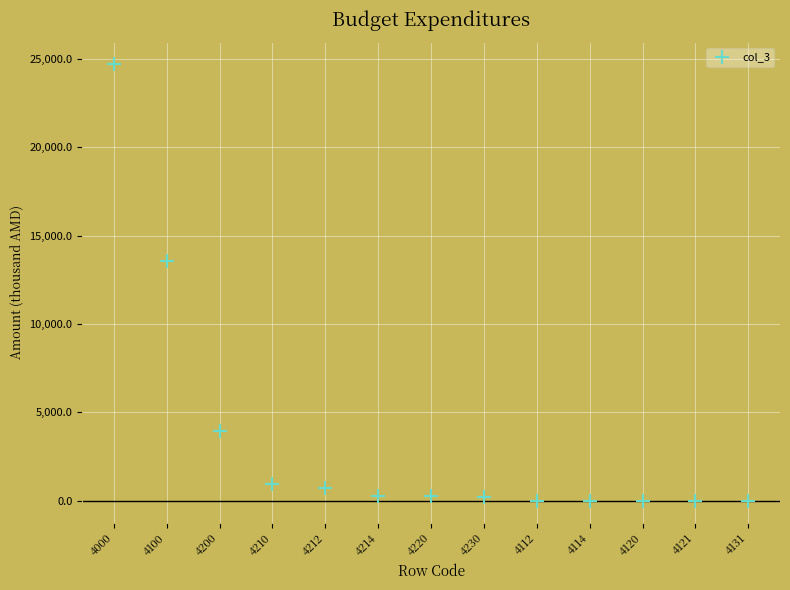

What Y value in the scatter plot is closest to 12356?

13574.8